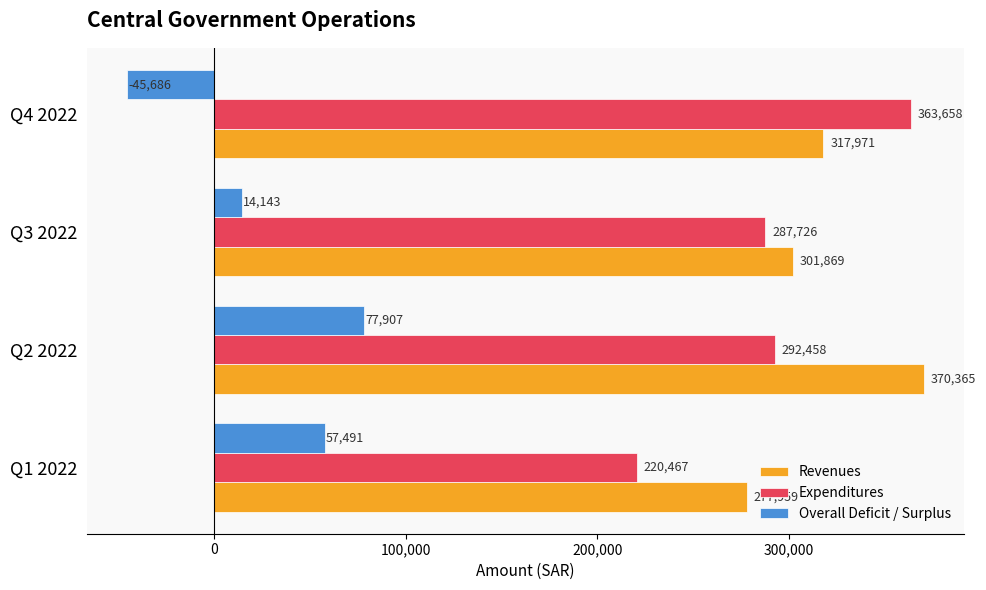

Where is Overall Deficit / Surplus nearest to the value 16110?

Q3 2022